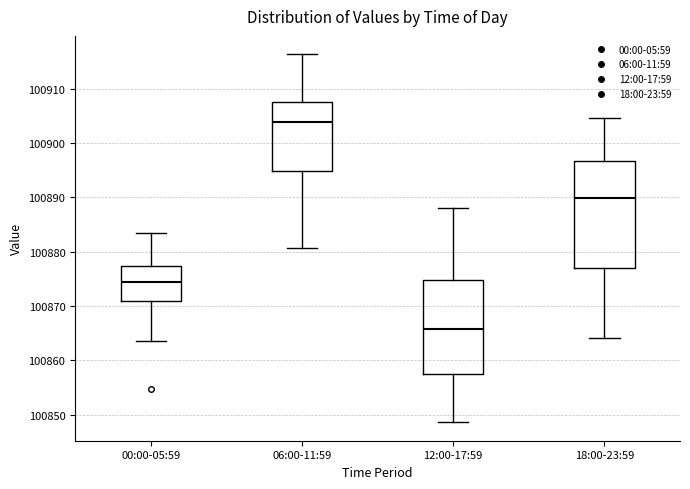

Reading left to right, transcribe this box plot: for each box, give where its median line is, the range the box spans, and where its two whiskers end, as read against the y-axis. The values are not printed on the chart, so give them approximately, as read against the axis.

00:00-05:59: median 100874, box 100871 to 100877, whiskers 100864 to 100883
06:00-11:59: median 100904, box 100895 to 100908, whiskers 100881 to 100916
12:00-17:59: median 100866, box 100857 to 100875, whiskers 100849 to 100888
18:00-23:59: median 100890, box 100877 to 100897, whiskers 100864 to 100905